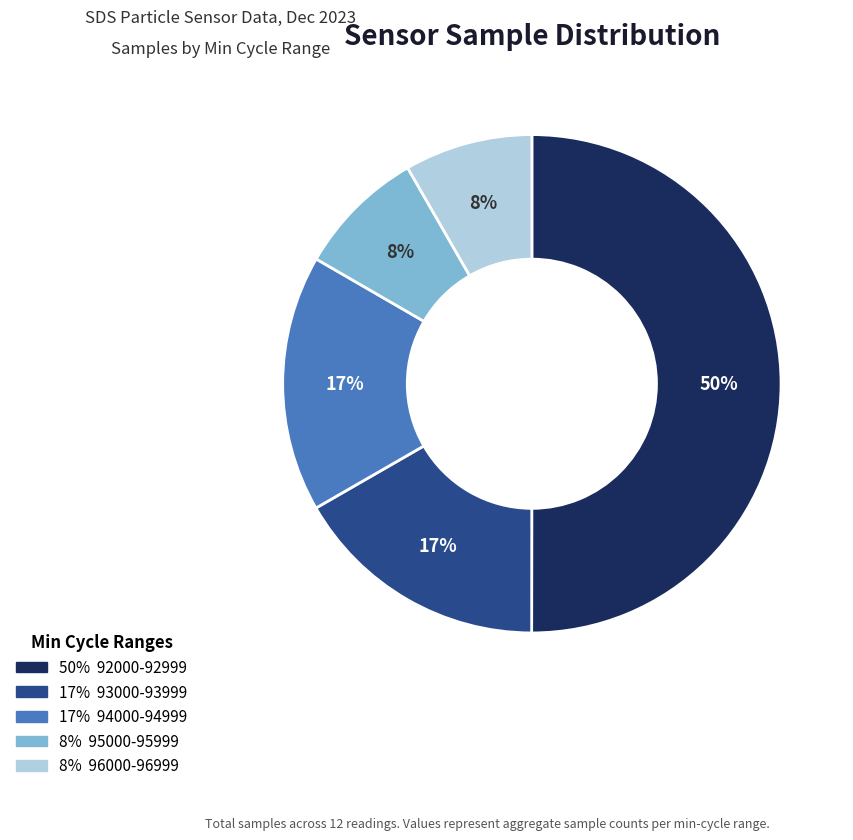

How many slices are in this pie chart?

5